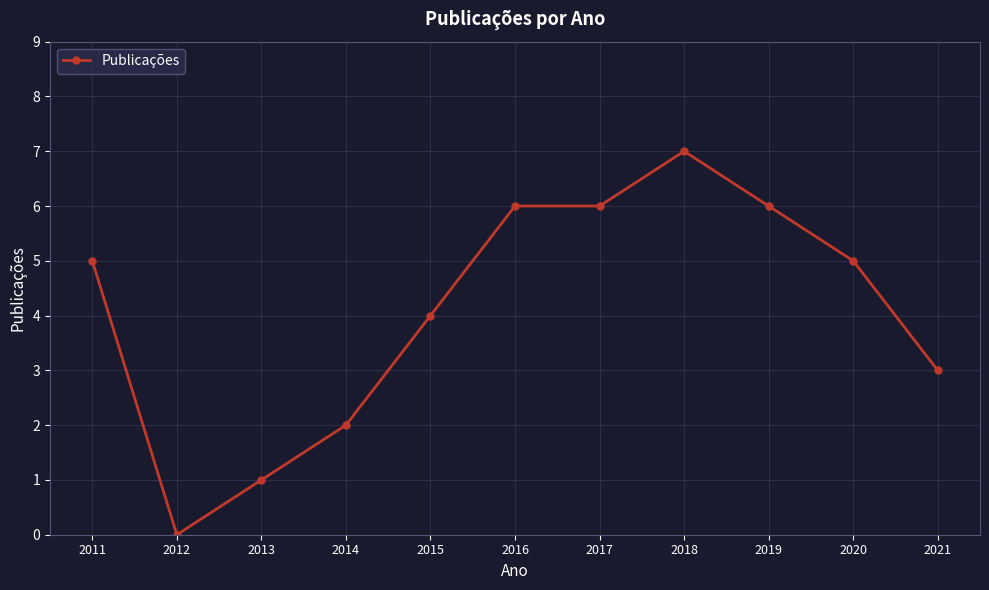

Approximately how many times larger is the value at 2017 compared to 2013?

6.0